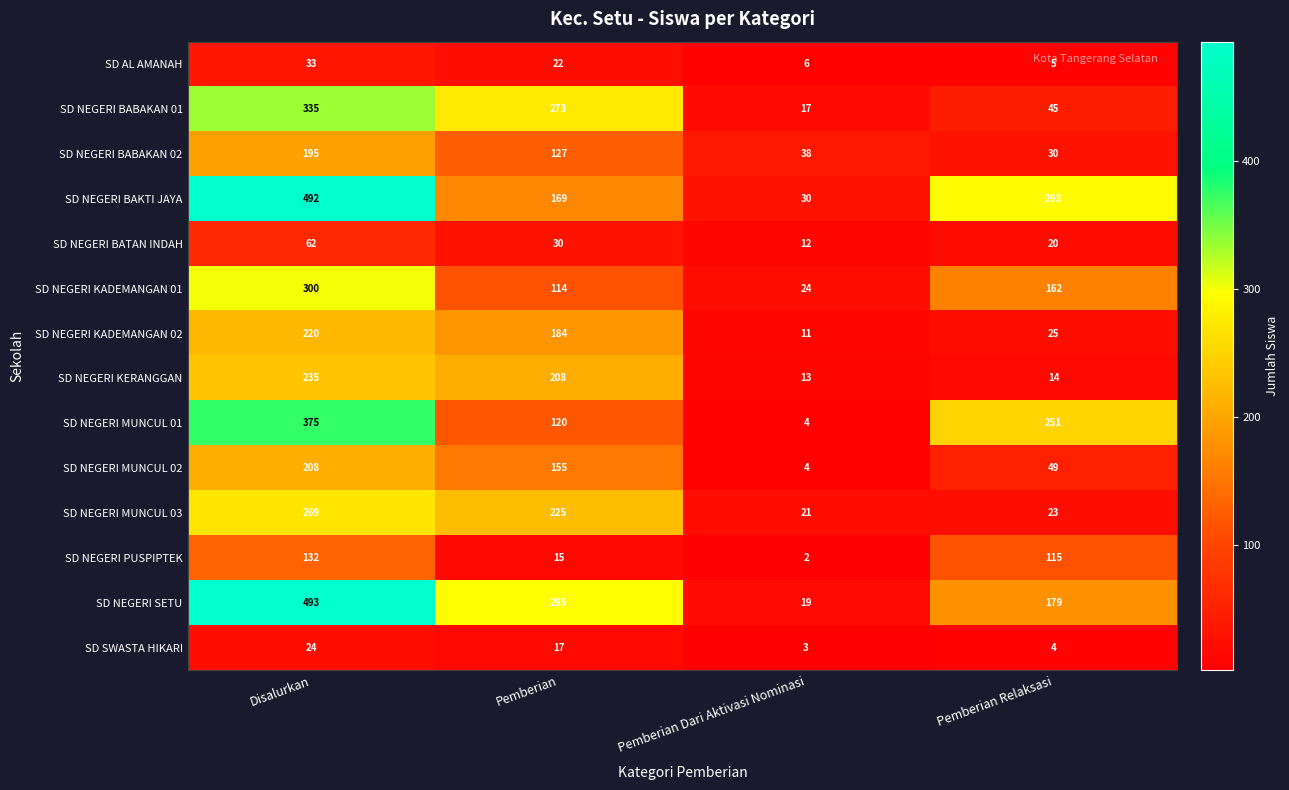

Which series changed the most between Pemberian and Pemberian Dari Aktivasi Nominasi?

SD NEGERI SETU